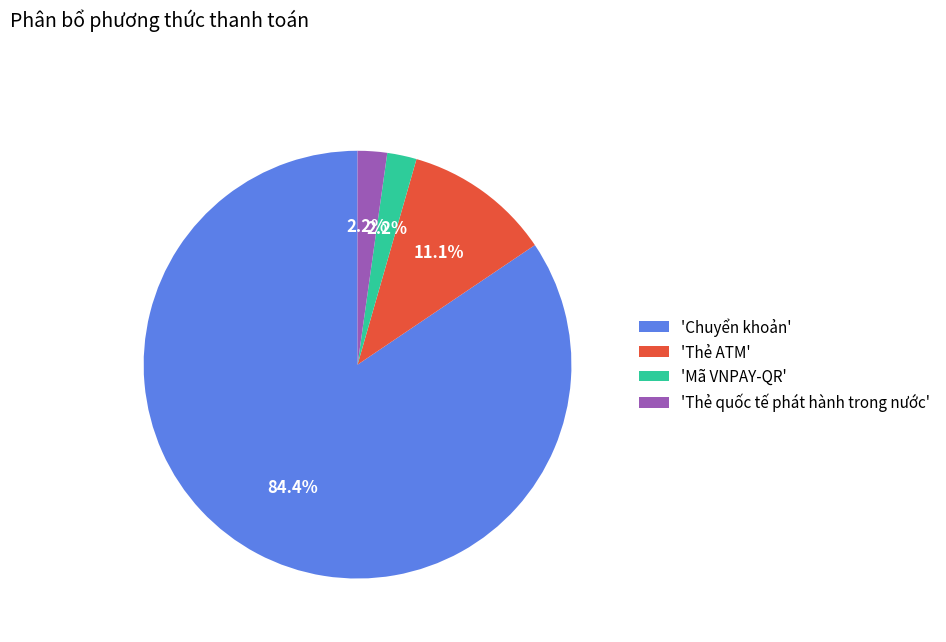

To the nearest percent, what is the average slice percentage?

25%